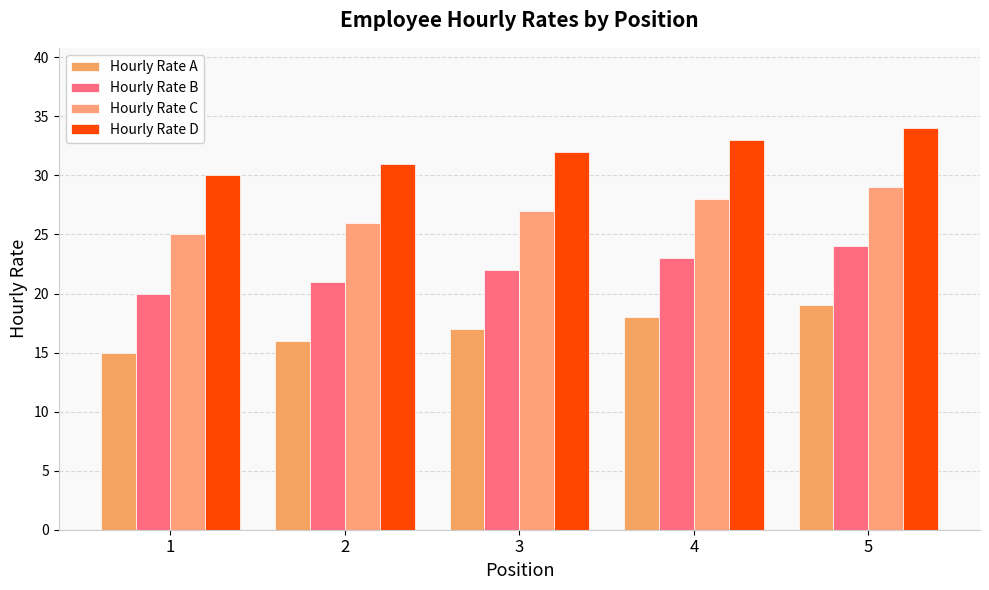

What is the difference between the Hourly Rate D values at 4 and 5?

1